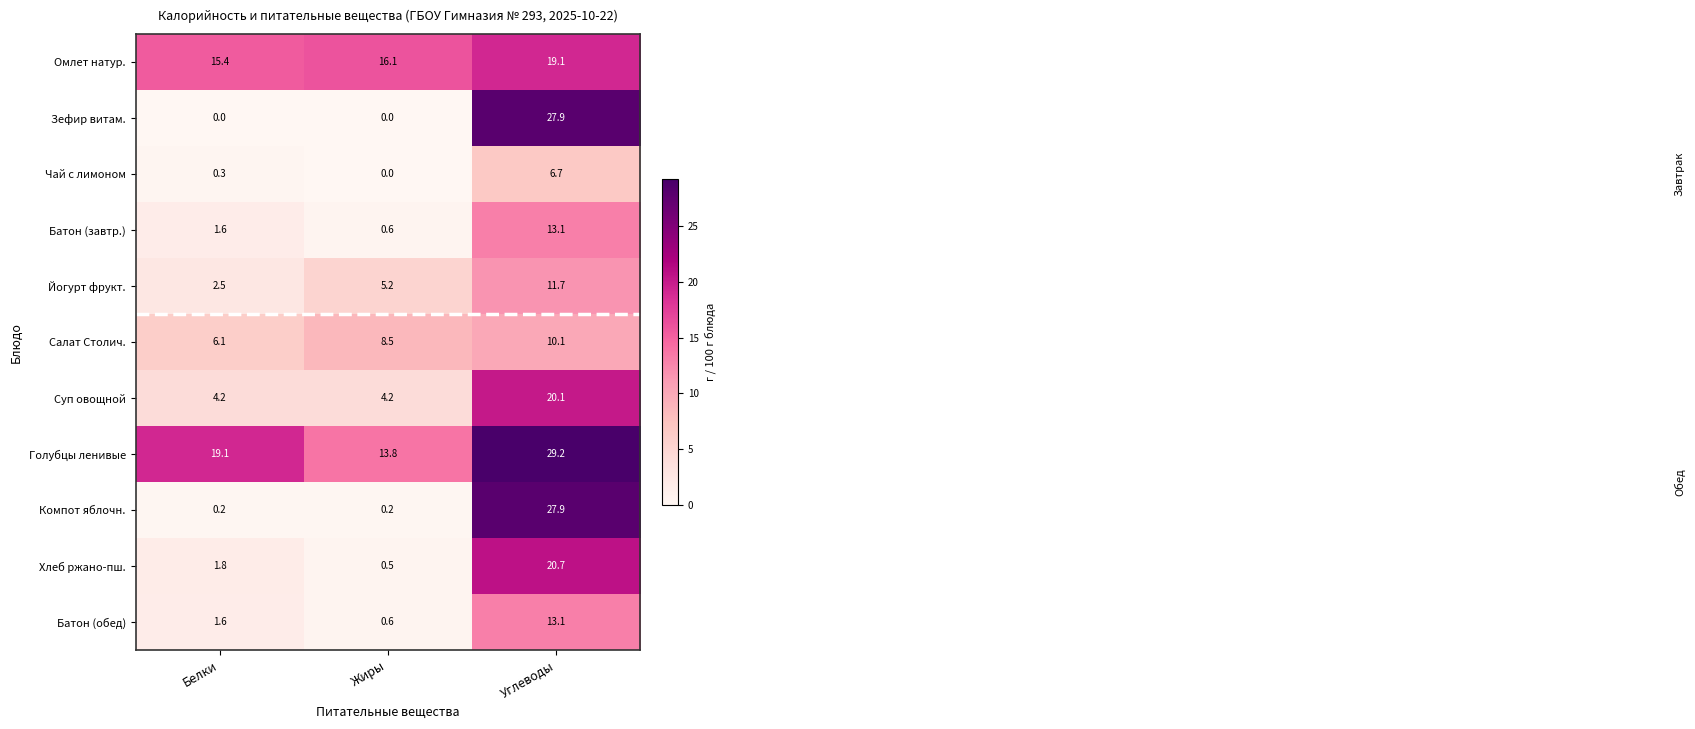

What is the total value across all series at Белки?

52.8